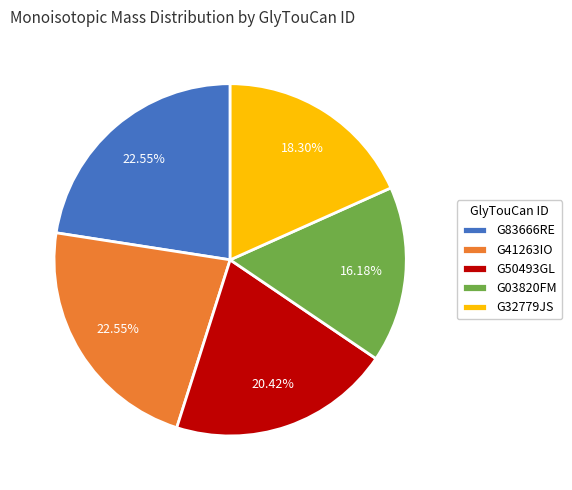

Does G83666RE account for over 50% of the chart?

No